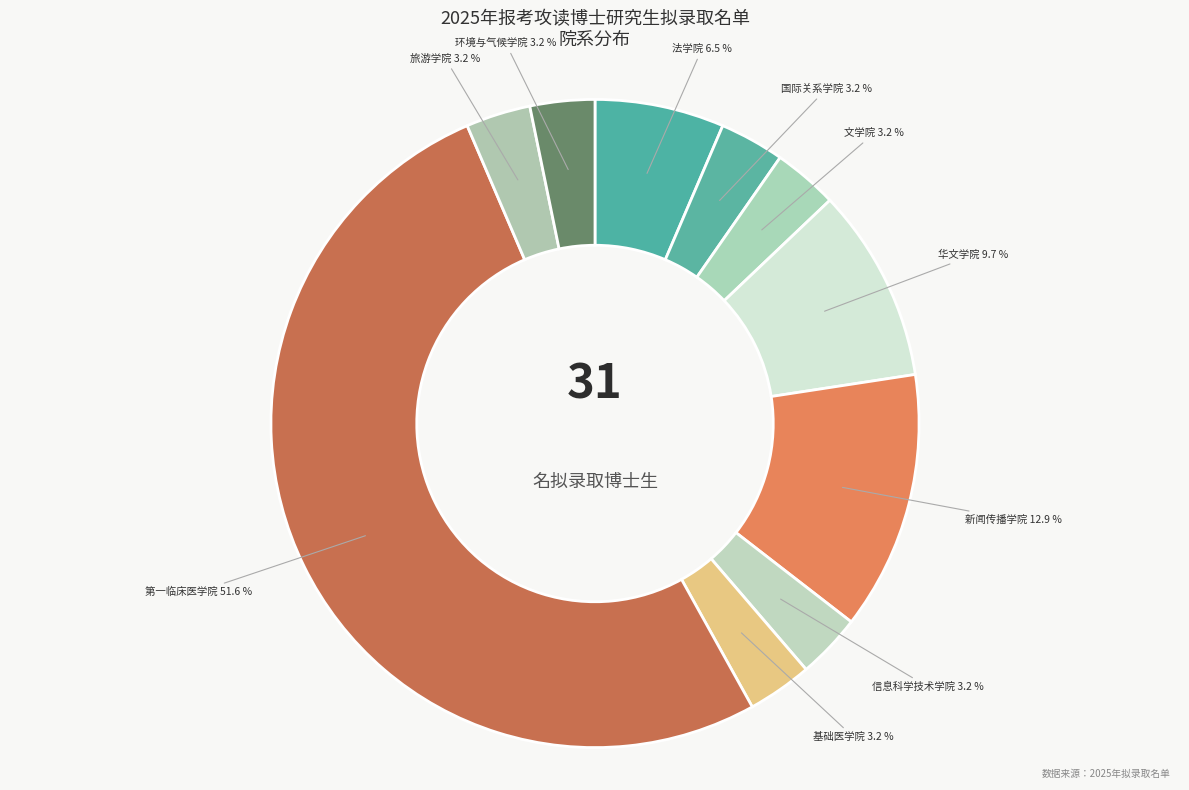

How many slices are in this pie chart?

10